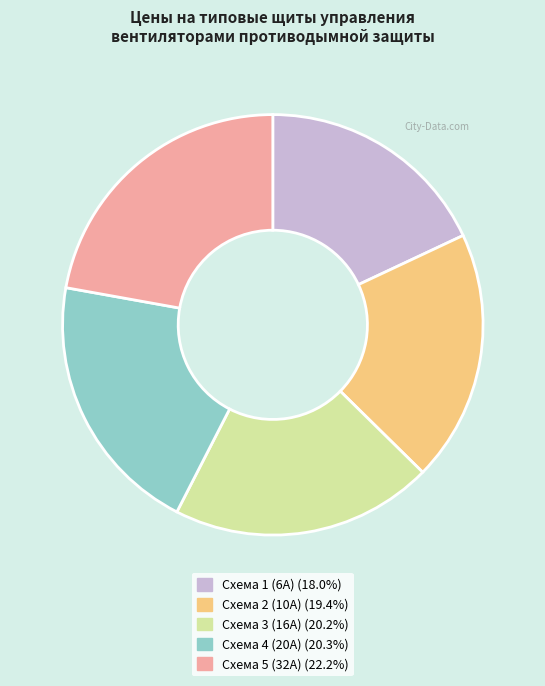

What is the smallest slice in the pie chart?

Схема 1 (6А)